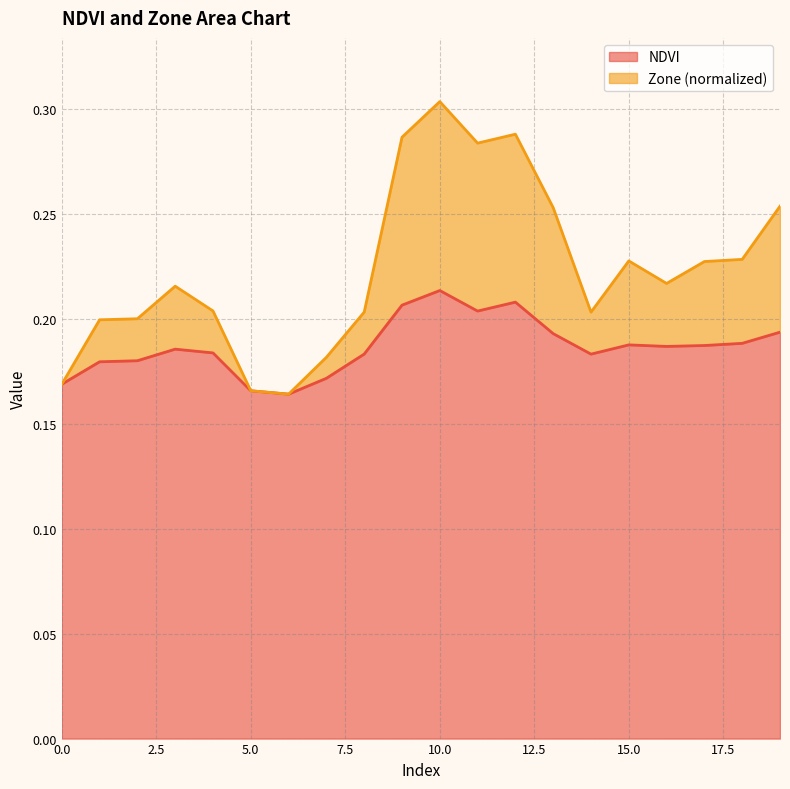

True or false: NDVI and Zone intersect in this chart.

False